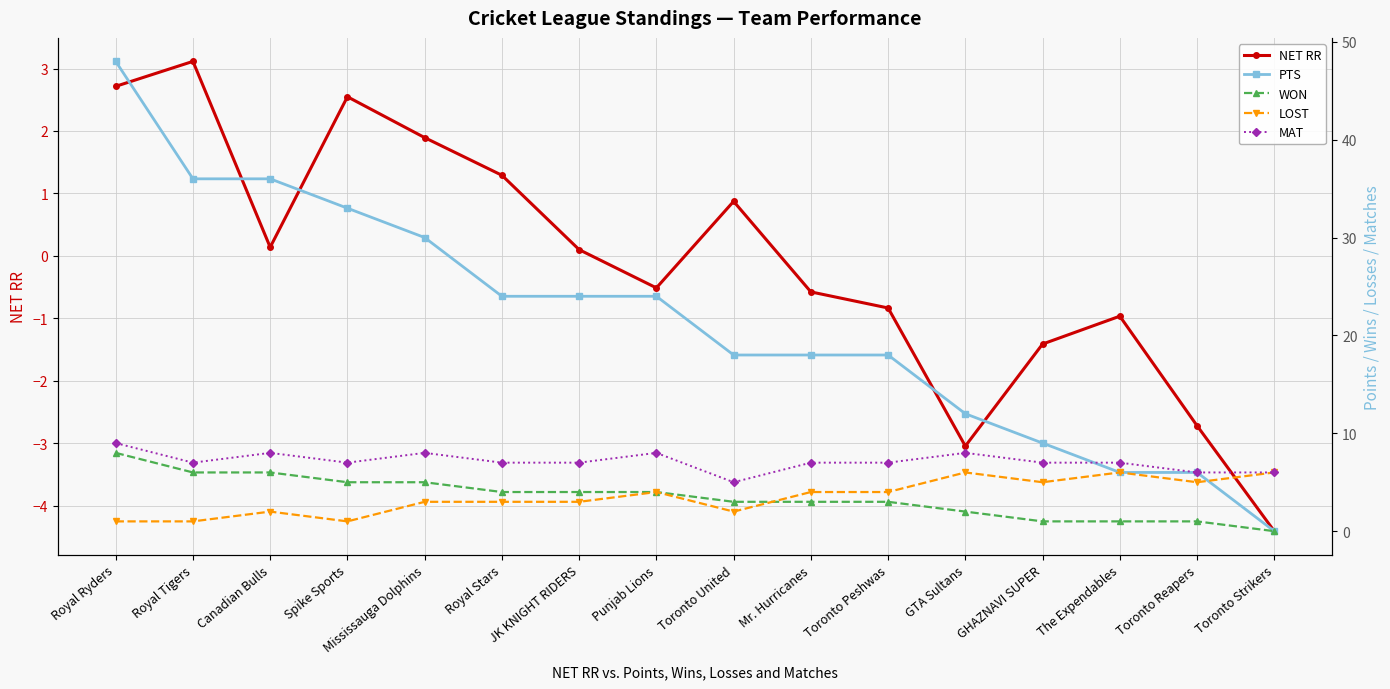

Which has a higher value, Royal Tigers or Royal Ryders?

Royal Tigers